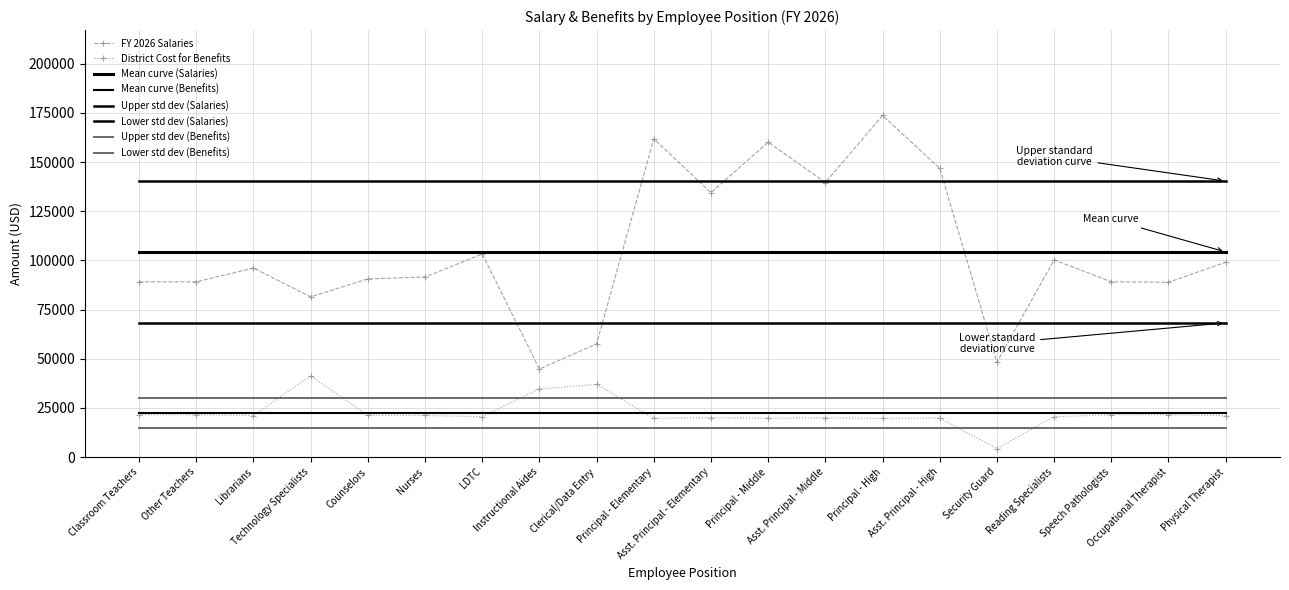

What is the greatest value displayed?

173666.6